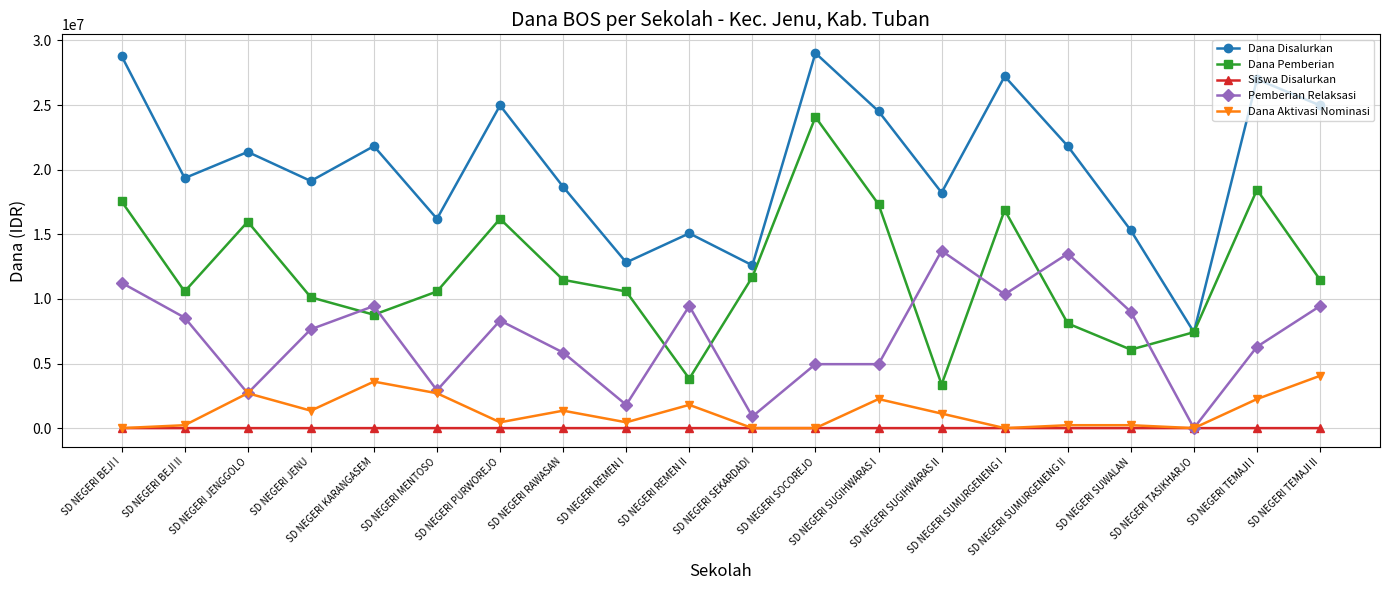

At which label does Dana Pemberian reach its peak?

SD NEGERI SOCOREJO